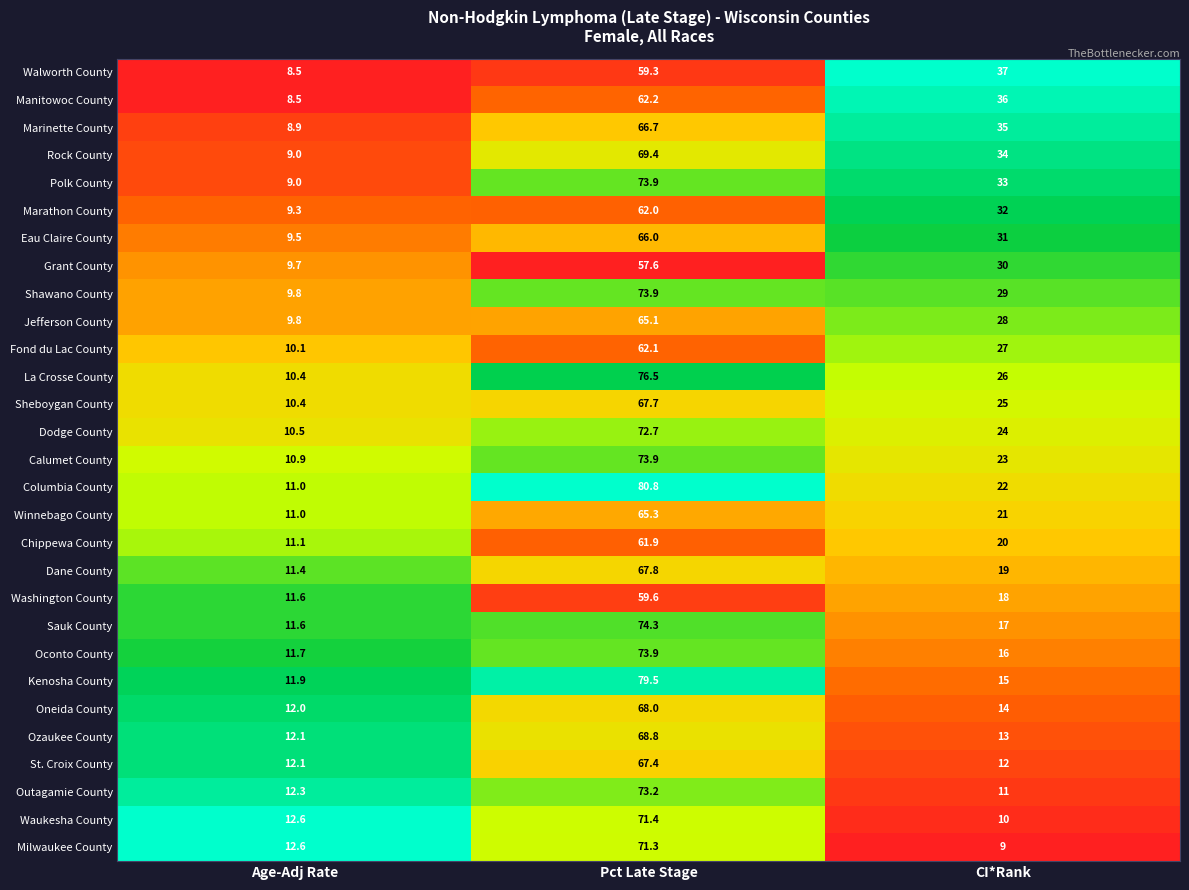

Is the value of Fond du Lac County at CI*Rank greater than the value of Grant County at CI*Rank?

No